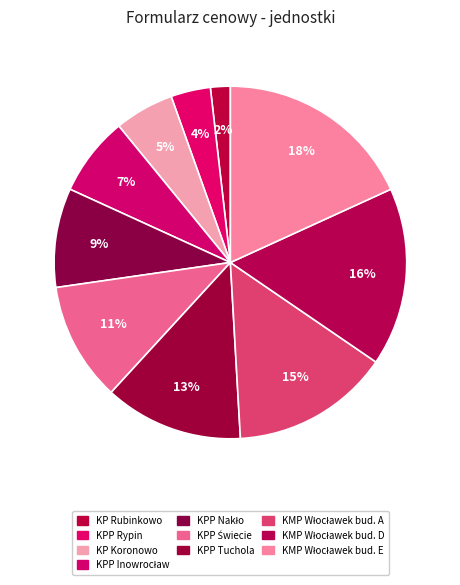

How much of the chart is everything except KP Koronowo?

94.5%